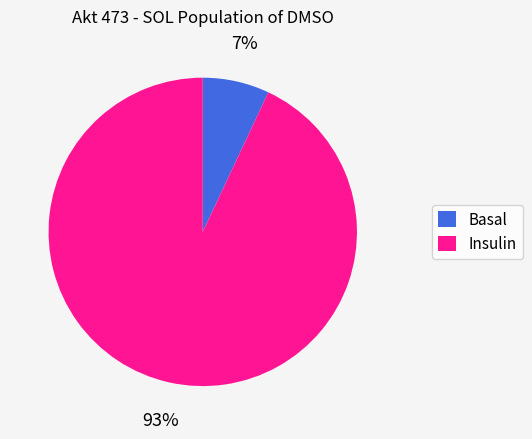

Do Basal and Insulin together represent more than half of the pie?

Yes